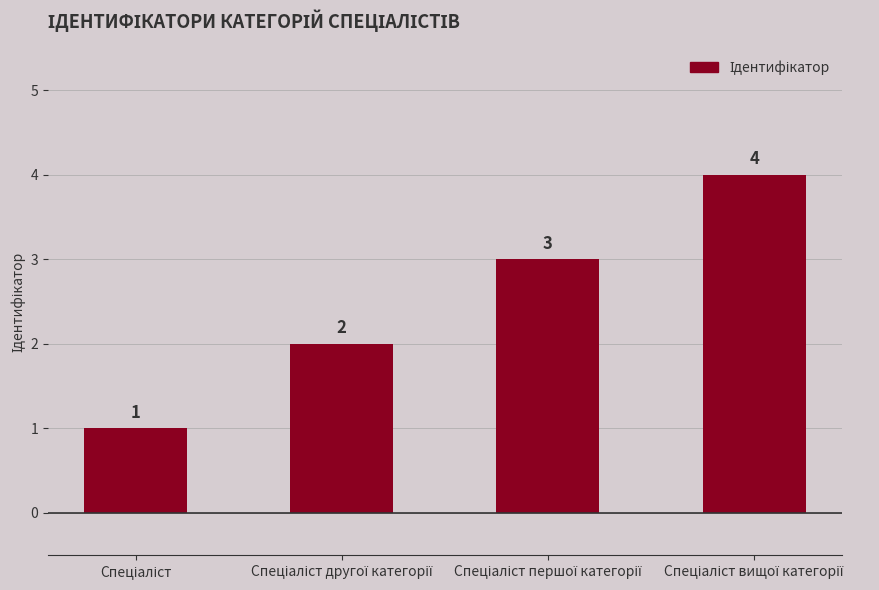

How many data points are less than 3?

2